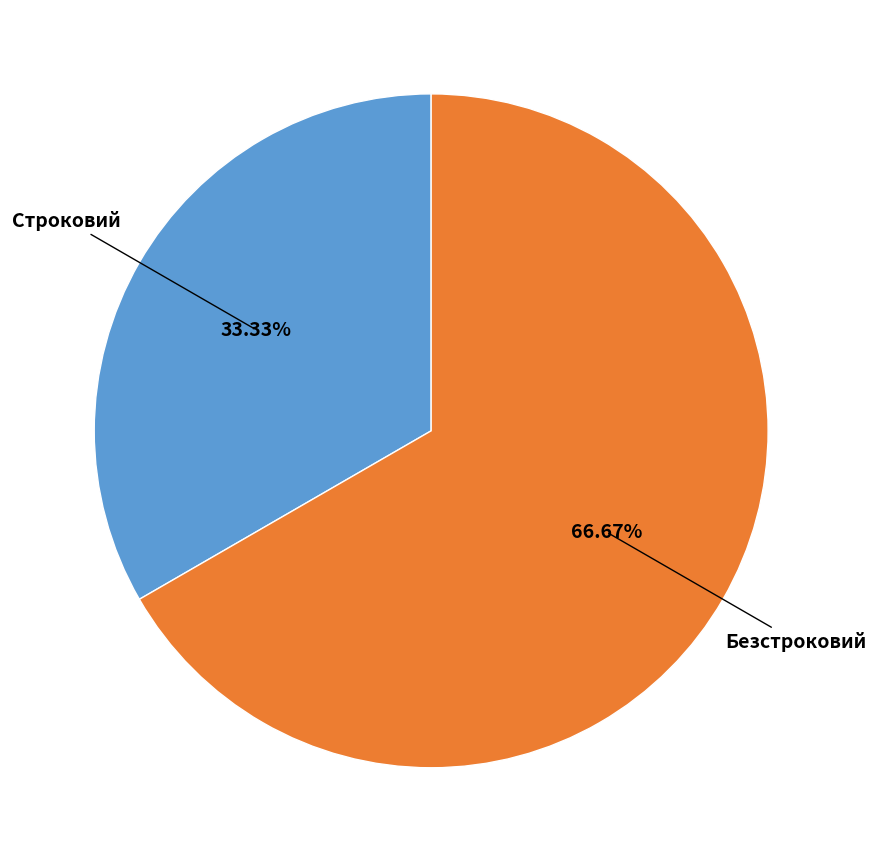

Does any single category account for the majority?

Yes